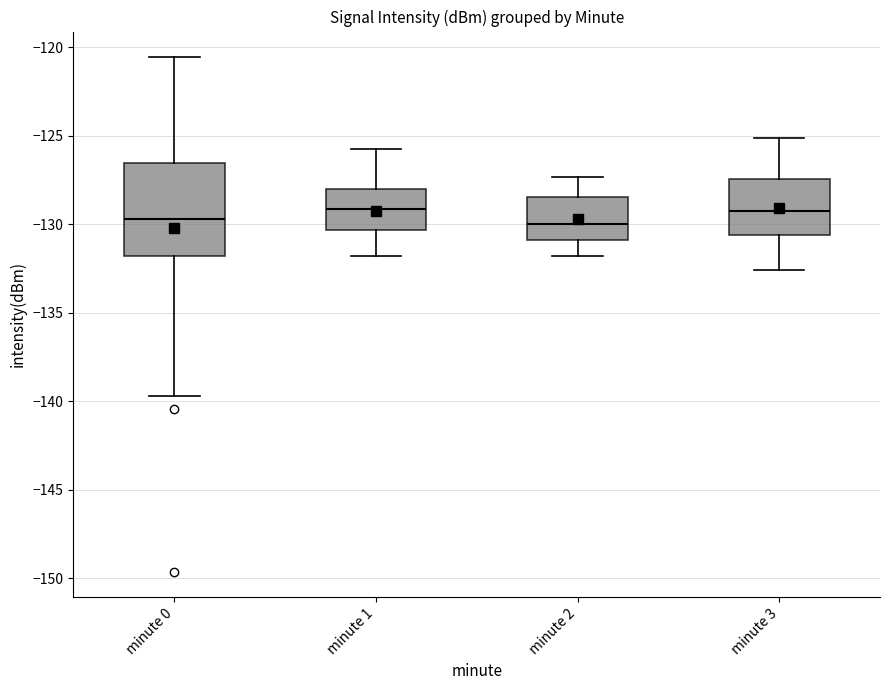

Reading left to right, read every box against the y-axis: the position of its median line, the range the box covers, and the ends of its whiskers. The values are not printed on the chart, so give them approximately, as read against the axis.

minute 0: median -129.5, box -132.0 to -126.5, whiskers -139.5 to -120.5
minute 1: median -129.0, box -130.5 to -128.0, whiskers -132.0 to -126.0
minute 2: median -130.0, box -131.0 to -128.5, whiskers -132.0 to -127.5
minute 3: median -129.0, box -130.5 to -127.5, whiskers -132.5 to -125.0